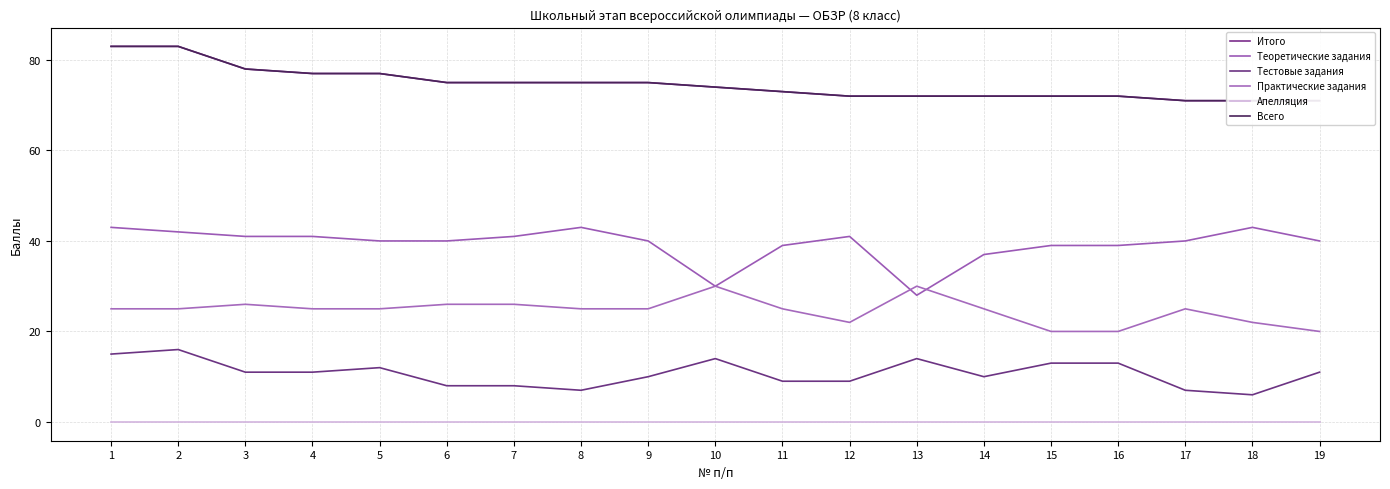

What is the greatest value displayed?

83